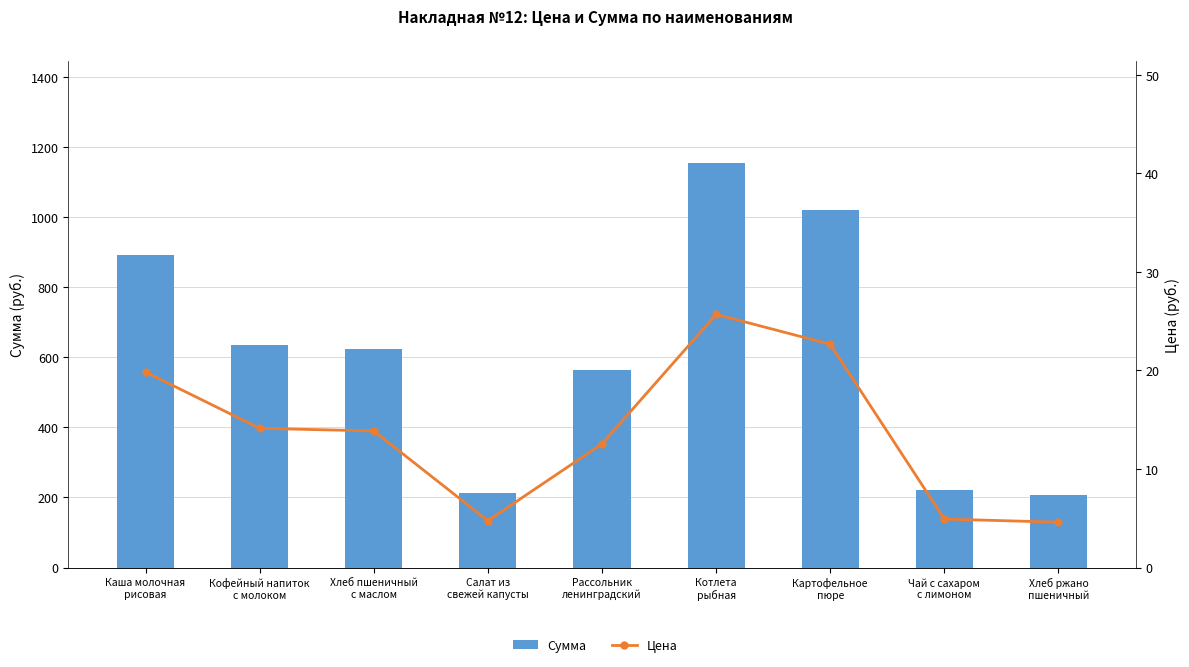

Reading left to right, what are all the values shown in this chart?

Сумма: Каша молочная
рисовая=892.8	Кофейный напиток
с молоком=635.9	Хлеб пшеничный
с маслом=623.7	Салат из
свежей капусты=213.8	Рассольник
ленинградский=564.8	Котлета
рыбная=1156.0	Картофельное
пюре=1019.7	Чай с сахаром
с лимоном=221.4	Хлеб ржано
пшеничный=207.0
Цена: Каша молочная
рисовая=19.8	Кофейный напиток
с молоком=14.1	Хлеб пшеничный
с маслом=13.9	Салат из
свежей капусты=4.8	Рассольник
ленинградский=12.6	Котлета
рыбная=25.7	Картофельное
пюре=22.7	Чай с сахаром
с лимоном=4.9	Хлеб ржано
пшеничный=4.6